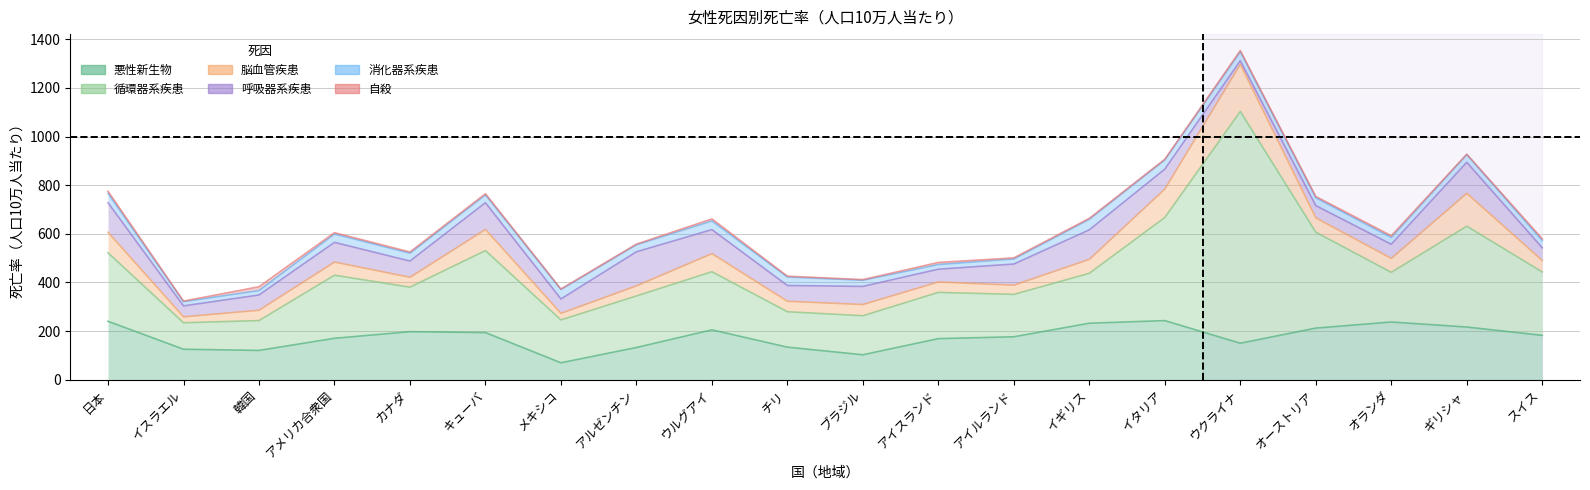

What value does the 脳血管疾患 series have at アイスランド?

42.9